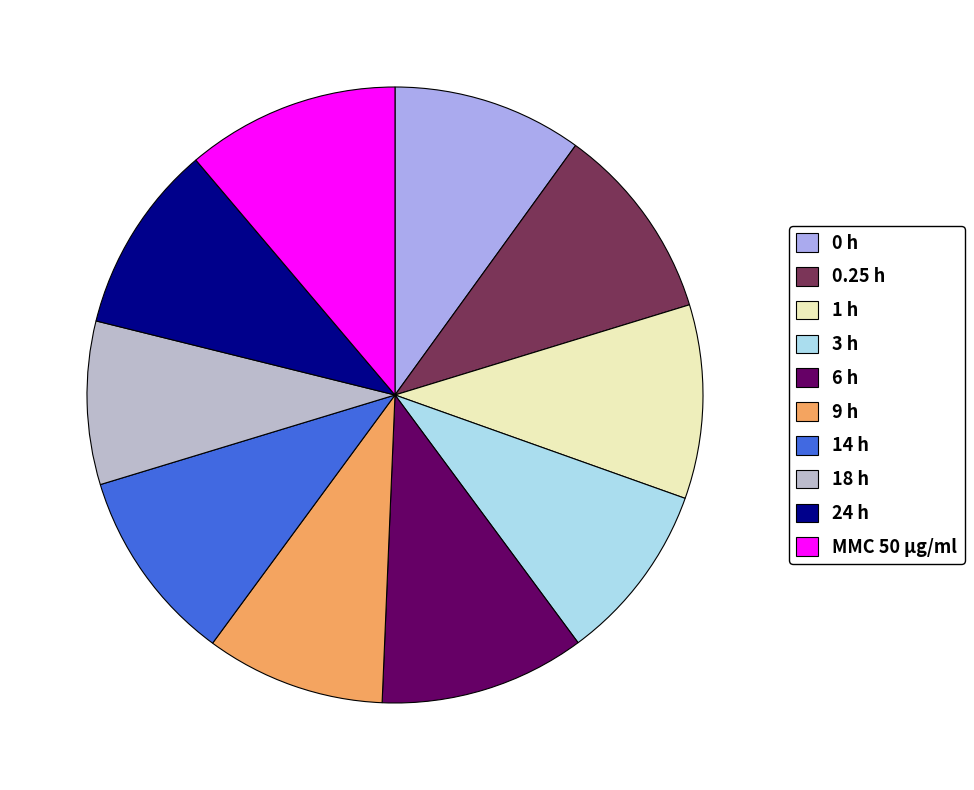

Count the number of slices in the pie.

10